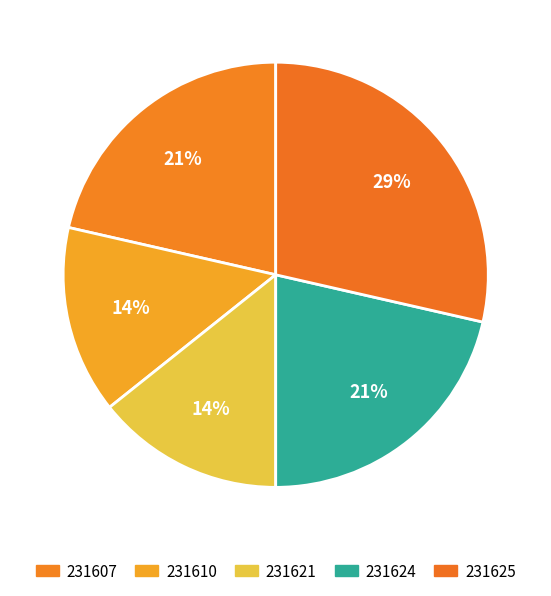

To the nearest percent, what portion does 231621 represent?

14%